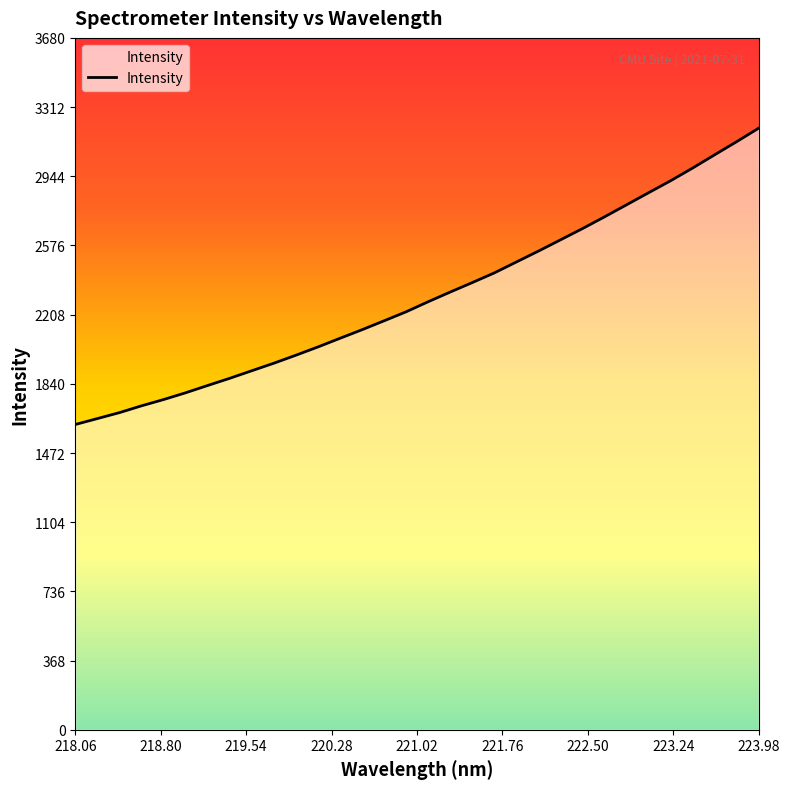

What is the smallest value displayed?

1623.8